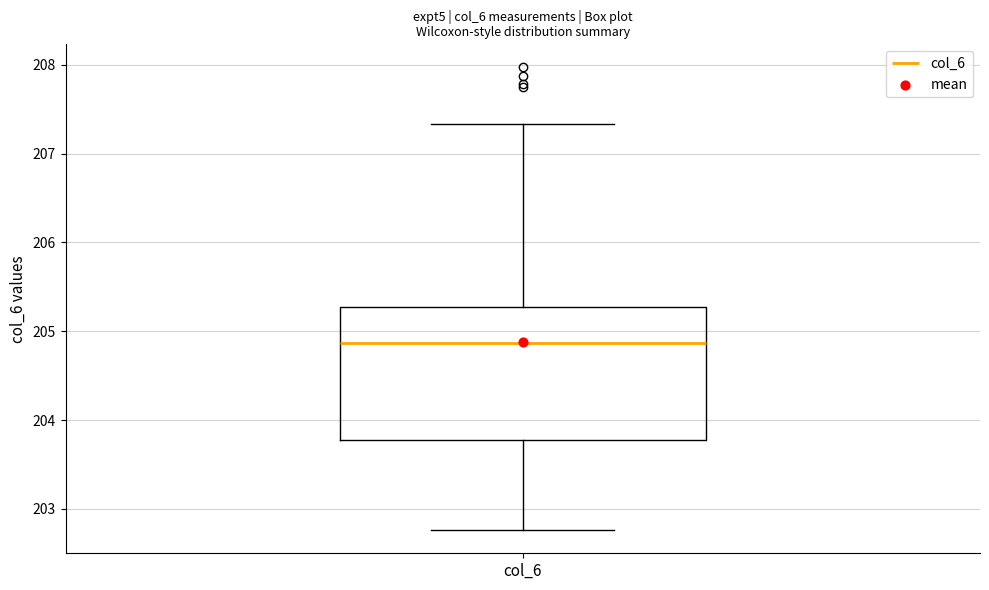

Read this box plot against the y-axis: the position of the median line, the range covered by the box, and the ends of both whiskers. The values are not printed on the chart, so give them approximately, as read against the axis.

median 204.9, box 203.8 to 205.3, whiskers 202.8 to 207.3